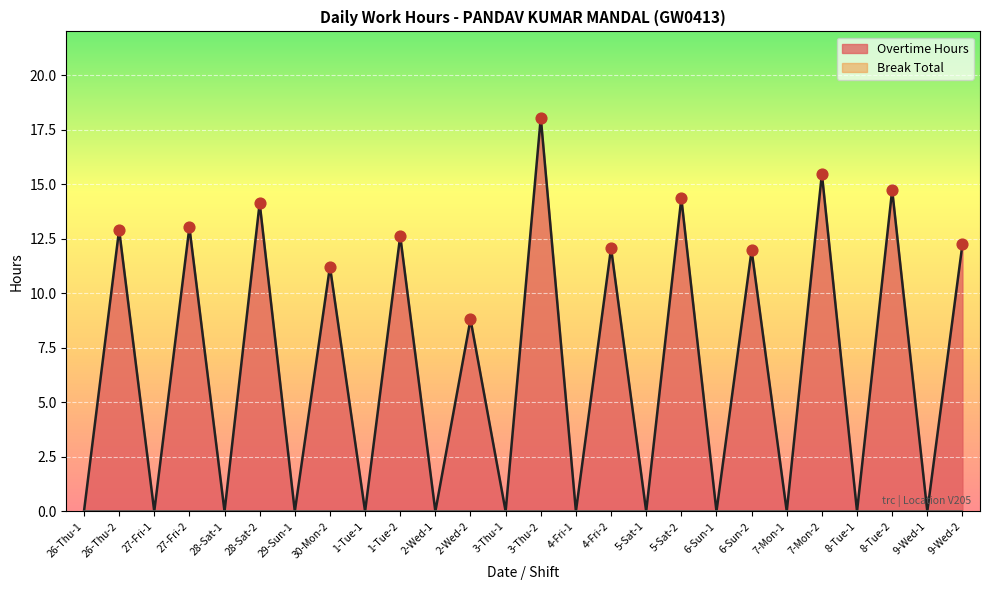

What is the change in value from 26-Thu-2 to 27-Fri-2?

+0.1